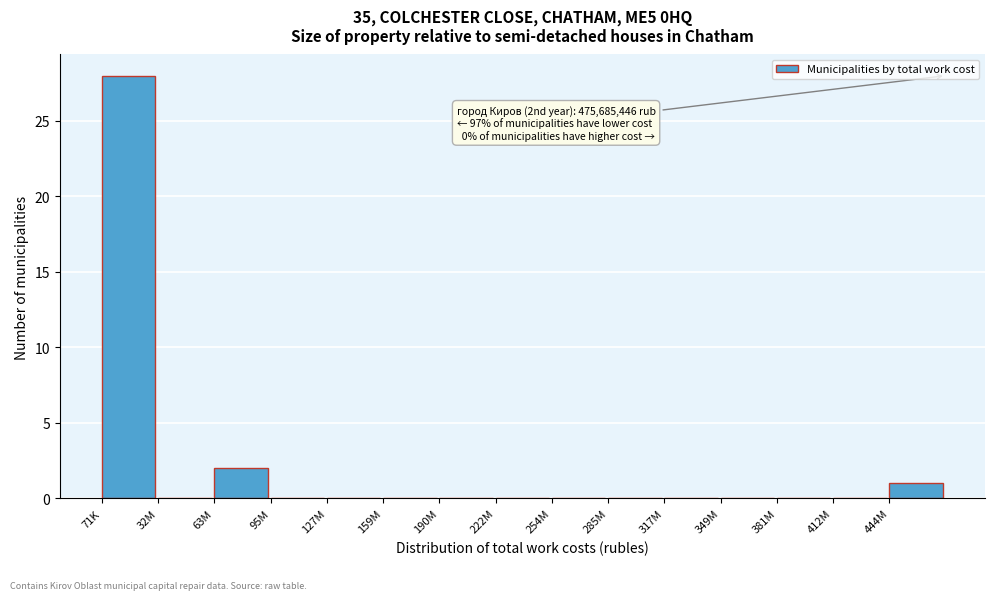

Reading left to right, what are all the values shown in this chart?

71K=28	32M=0	63M=2	95M=0	127M=0	159M=0	190M=0	222M=0	254M=0	285M=0	317M=0	349M=0	381M=0	412M=0	444M=1